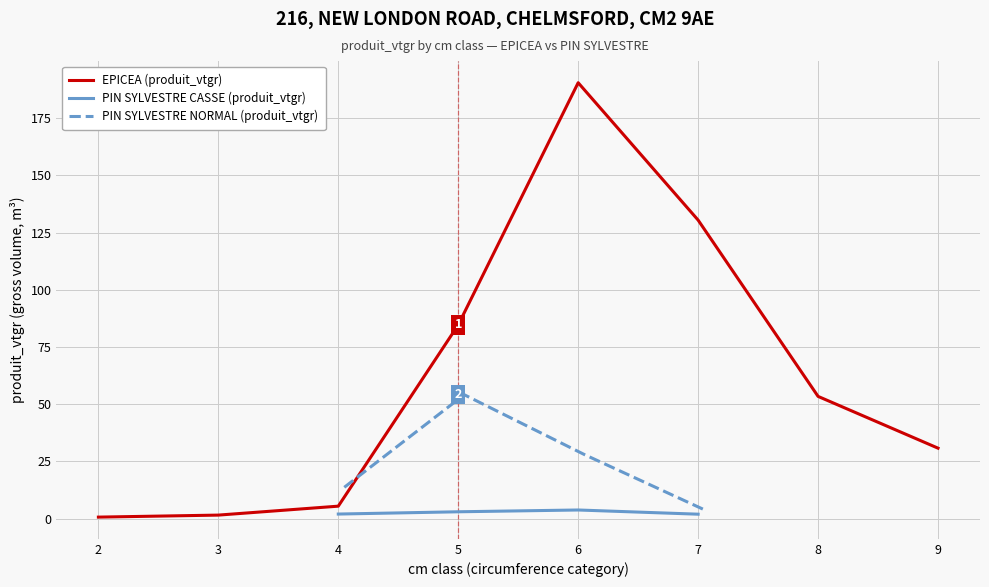

The value at 3 is 1.6. True or false?

True